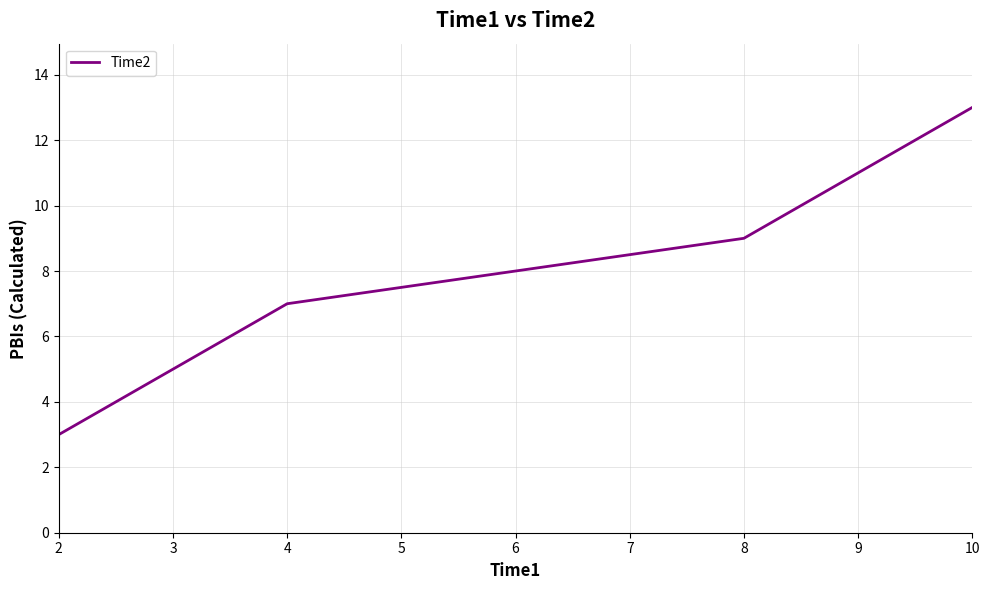

True or false: there are more than 2 points higher than both neighbors.

False